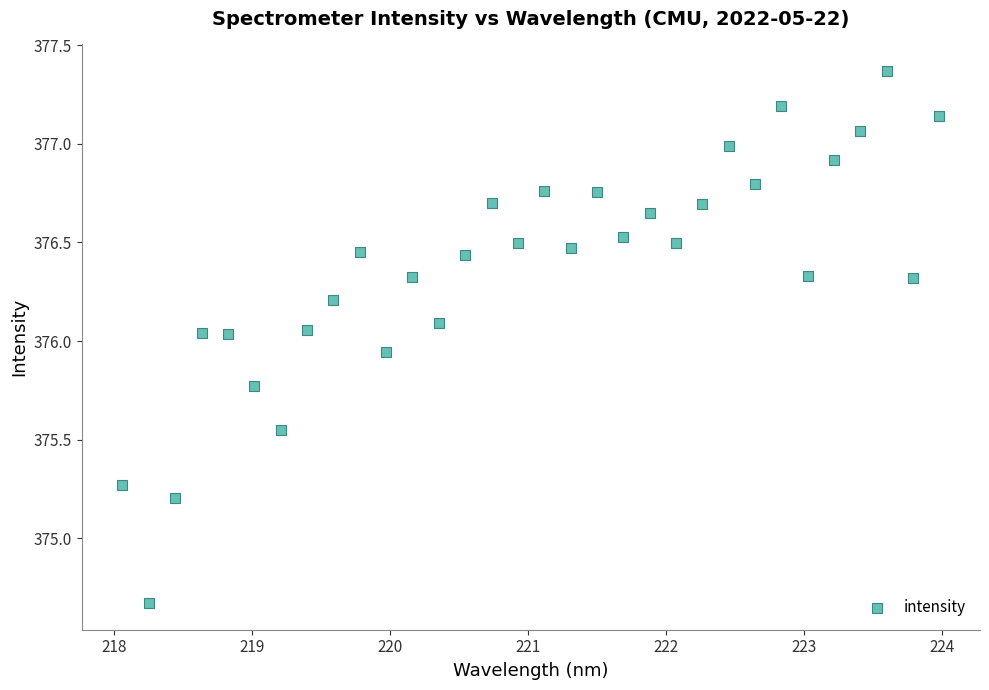

What is the range of X values (max minus min)?

5.9